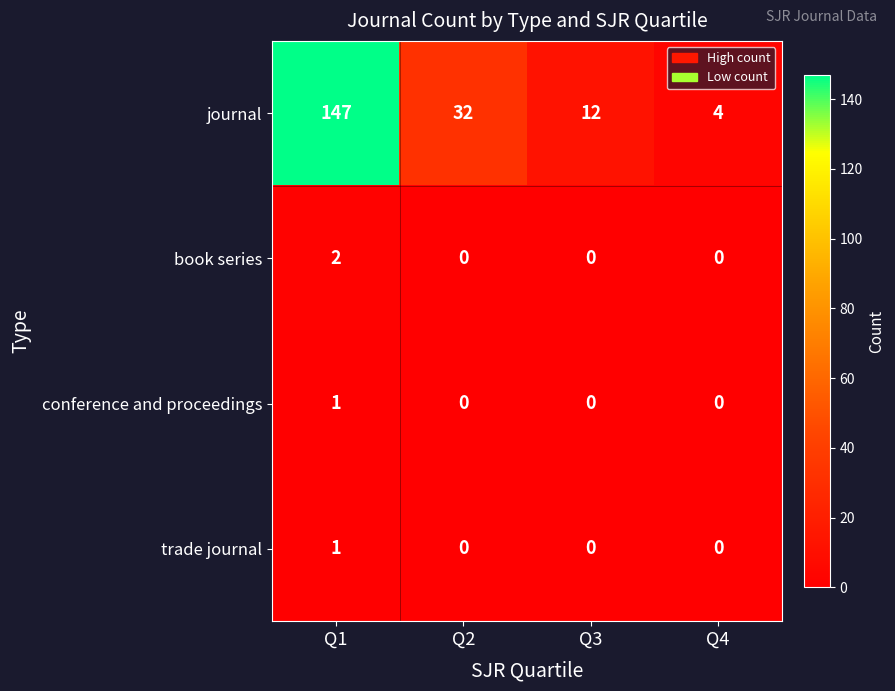

Which series has the largest total across all categories?

journal